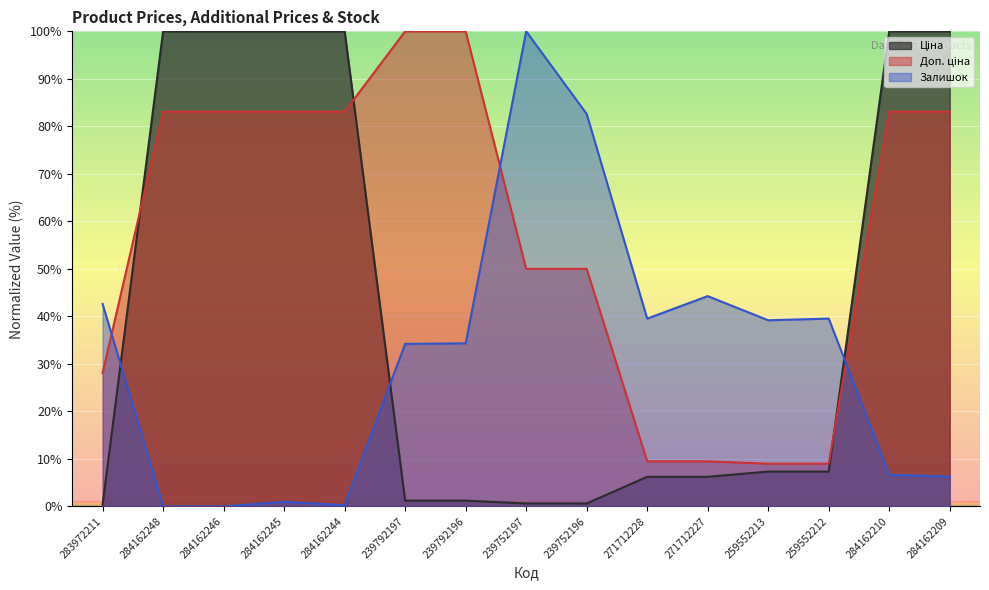

Which category has the lowest value in the Ціна series?

283972211